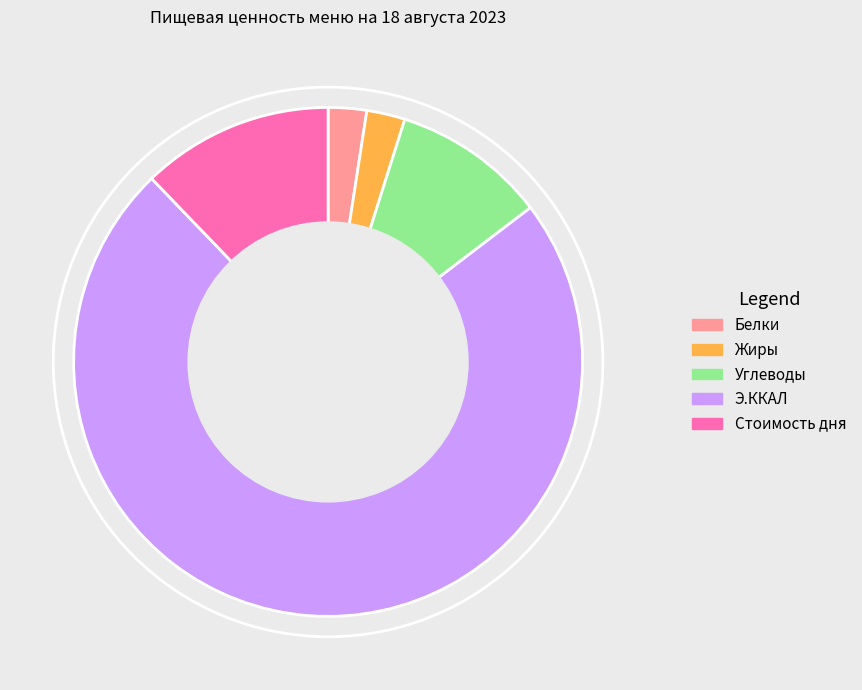

Is it true that Углеводы is 20% of the pie?

False